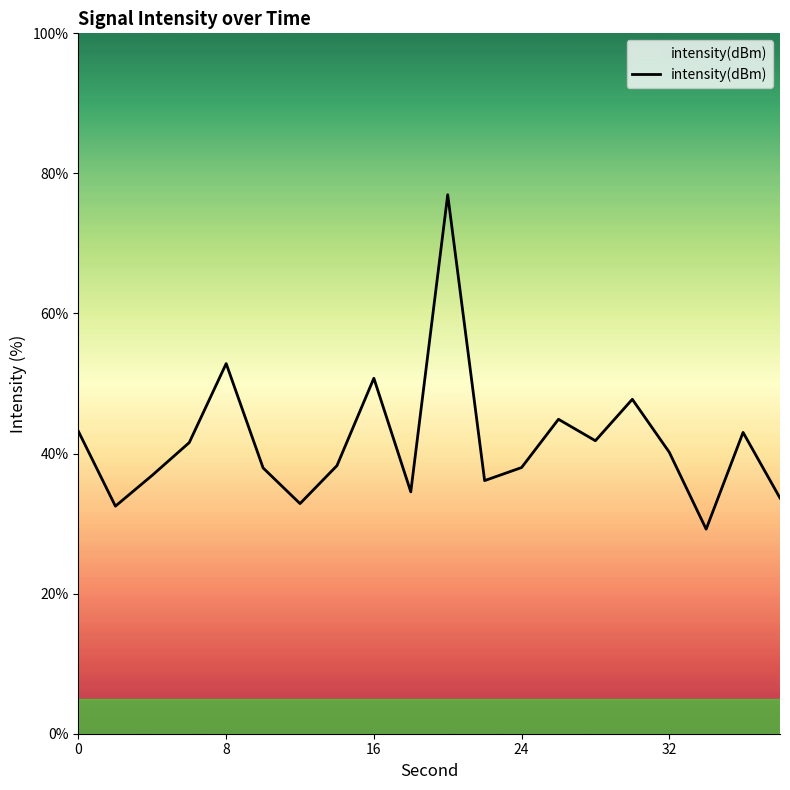

What is the greatest value displayed?

77.0